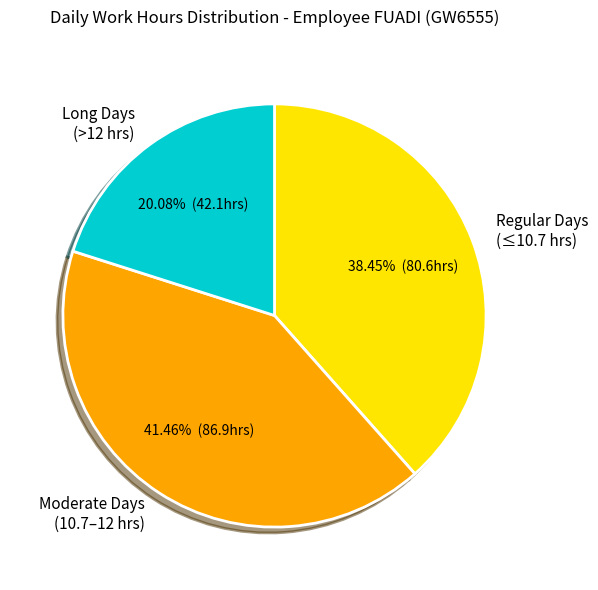

Which slice is the largest?

Moderate Days (10.7–12 hrs)